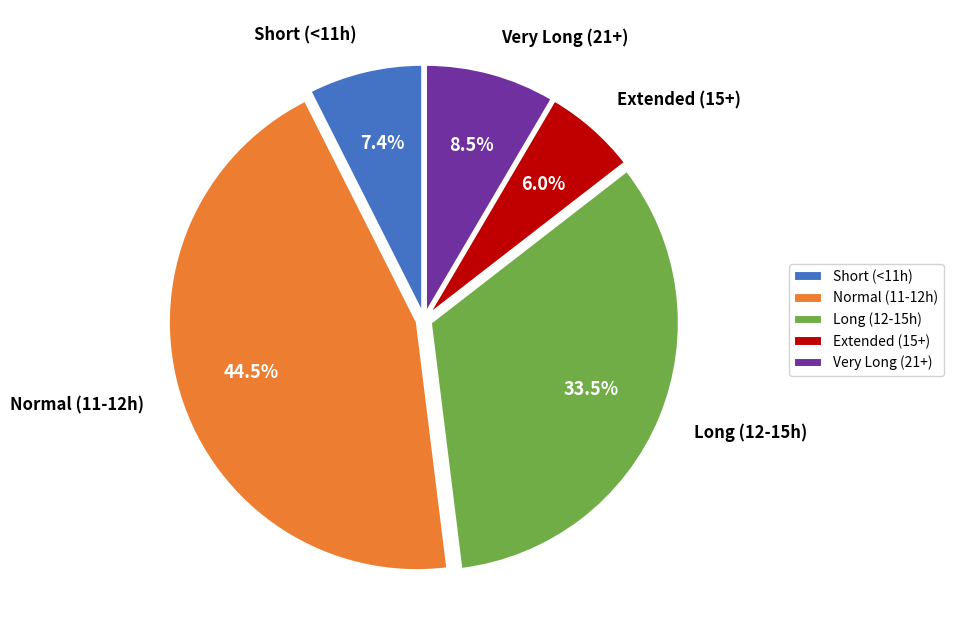

What is the ratio of the value at Normal (11-12h) to the value at Long (12-15h)?

1.3